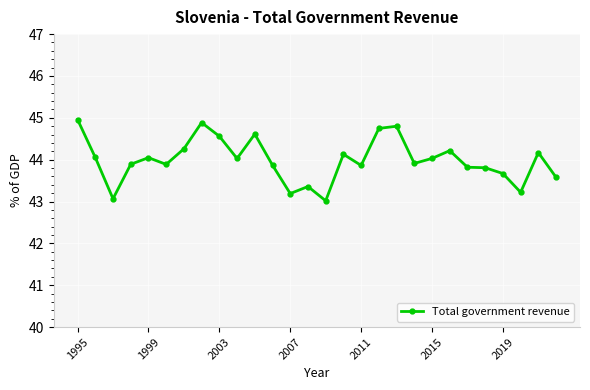

Count the number of data series in this chart.

1